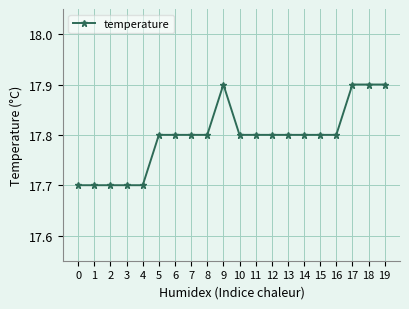

What is the greatest value displayed?

17.9